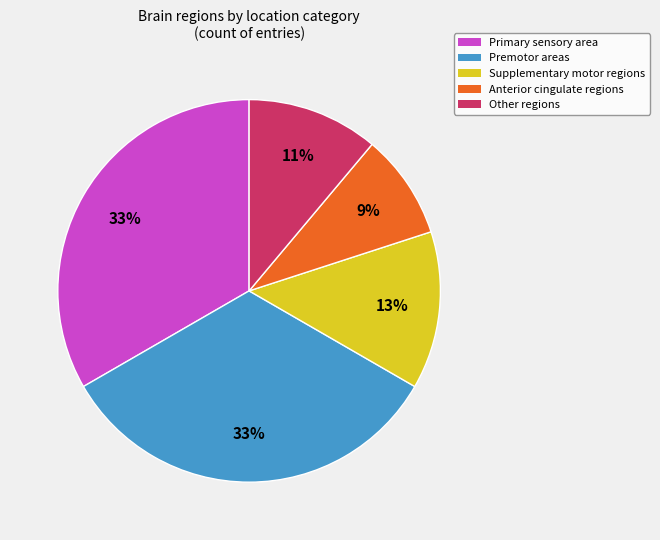

To the nearest percent, what portion does Supplementary motor regions represent?

13%